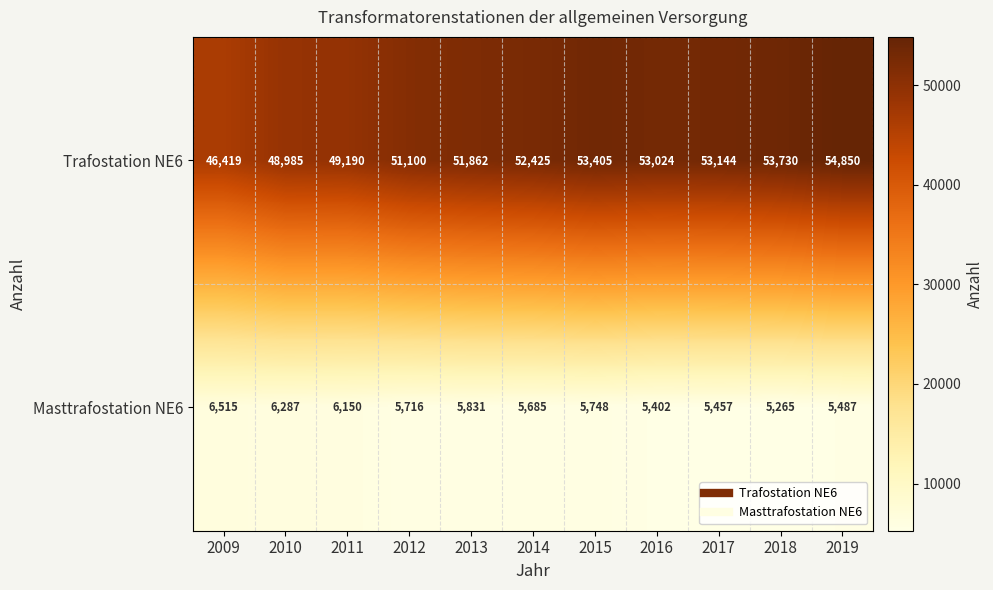

True or false: Trafostation NE6 has a value of 37352 at 2015.

False